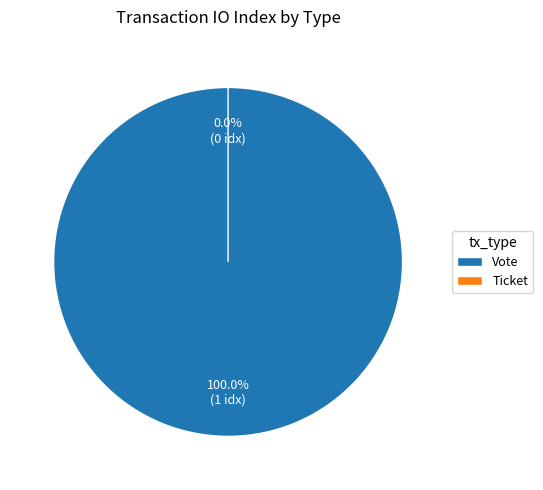

How many segments does this pie chart have?

2